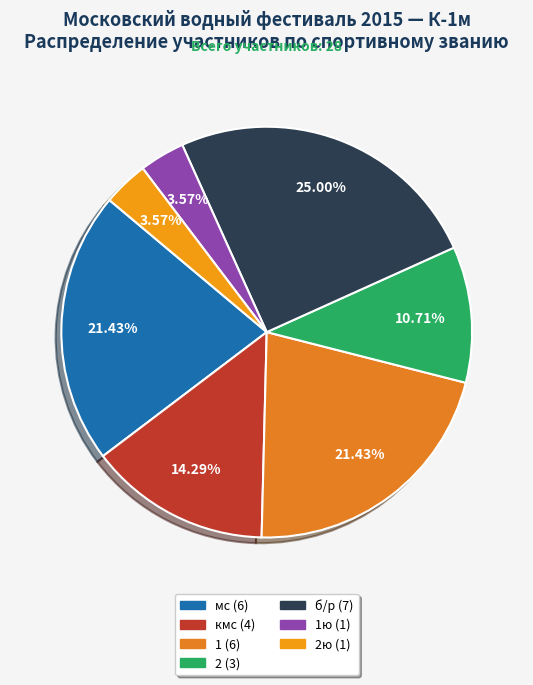

What is the smallest slice in the pie chart?

1ю